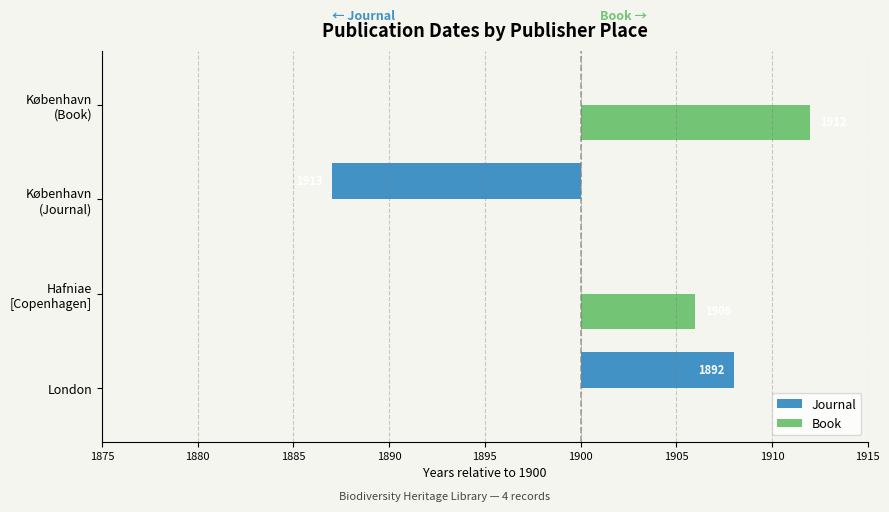

What are all the series names shown in the legend?

Journal, Book